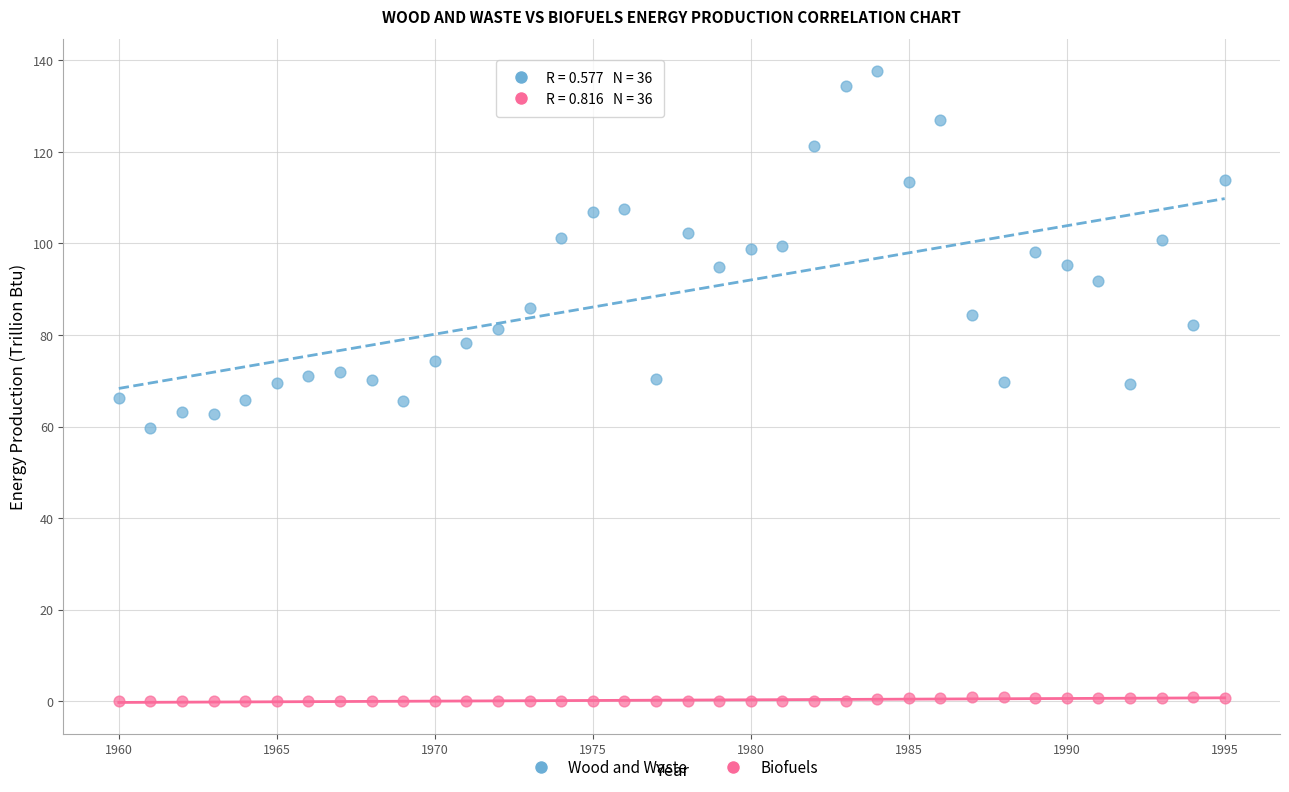

What are all the series names shown in the legend?

Wood and Waste, Biofuels